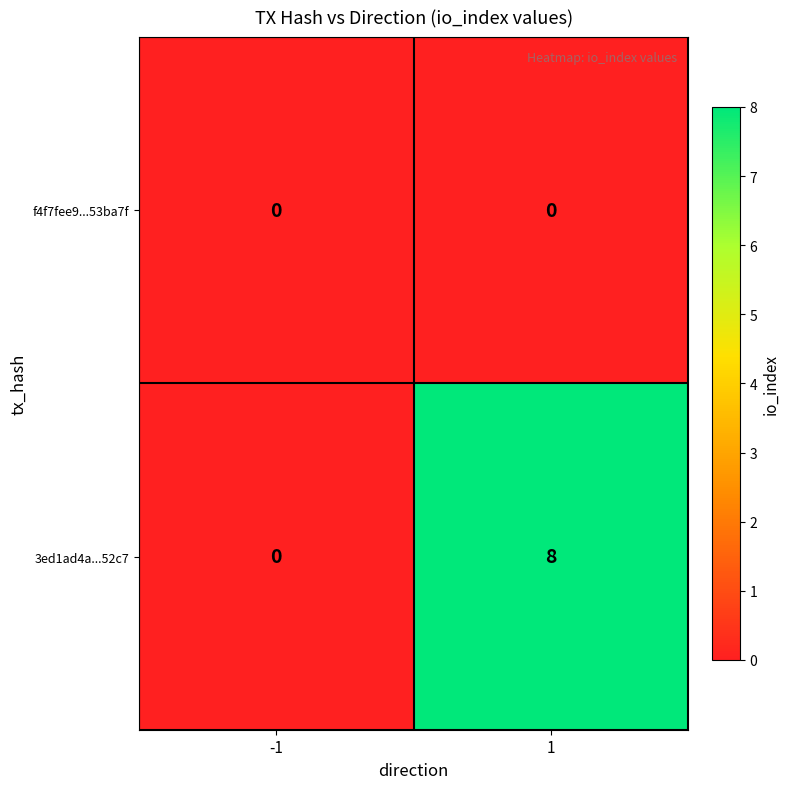

At which category is the sum across all series the highest?

1